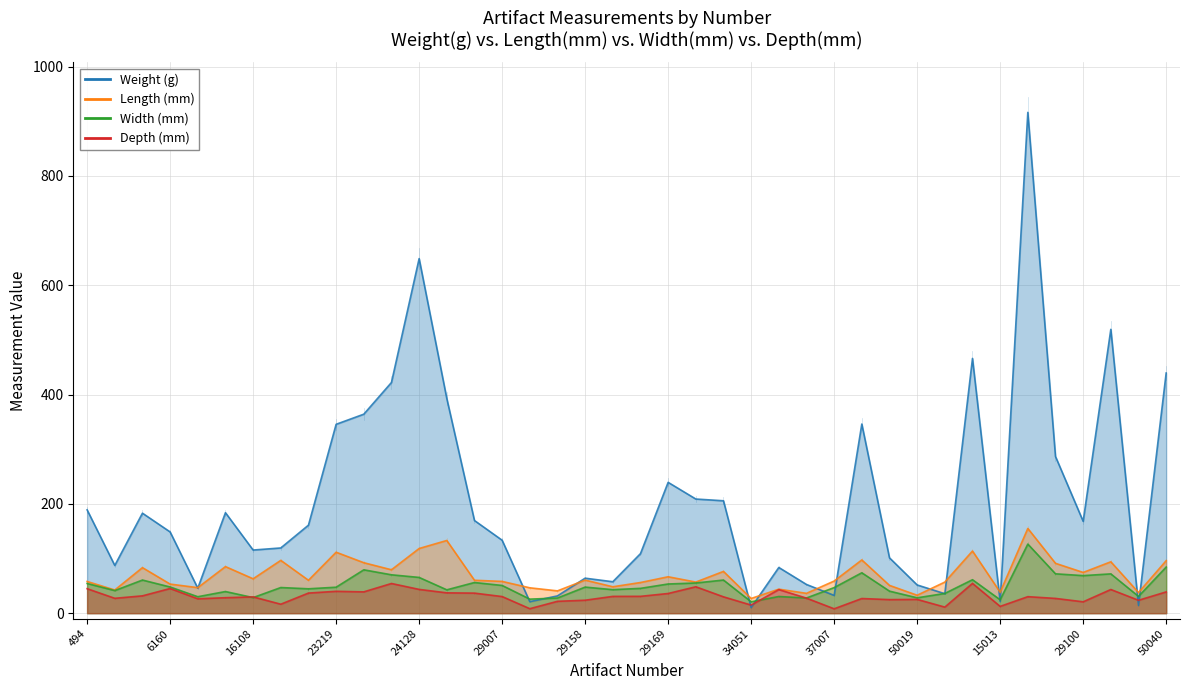

Reading left to right, what are all the values shown in this chart?

Weight (g): 494=189.0	4131=87.3	6136=182.9	6160=148.6	14040=45.7	15101=183.8	16108=115.5	18112=119.3	18394=161.0	23219=345.5	23247=364.0	23251=422.0	24128=648.6	25034=392.7	28071=169.5	29007=133.4	29099=21.0	29132=31.6	29158=64.0	29161=57.5	29165=108.9	29169=239.3	29218=208.8	32098=205.6	34051=10.3	34052=83.6	34063=52.5	37007=32.5	41082=346.0	46093=101.2	50019=51.6	53008=35.6	5025=466.0	15013=21.4	23106=916.1	28065=286.6	29100=168.0	35005=519.2	43208=14.2	50040=439.3
Length (mm): 494=58.0	4131=42.4	6136=83.3	6160=53.2	14040=46.7	15101=85.2	16108=62.9	18112=96.6	18394=60.2	23219=111.5	23247=92.3	23251=79.4	24128=118.3	25034=133.0	28071=60.2	29007=58.1	29099=46.4	29132=40.8	29158=60.5	29161=48.3	29165=56.1	29169=66.6	29218=56.9	32098=76.4	34051=26.9	34052=43.9	34063=36.3	37007=58.8	41082=97.4	46093=50.8	50019=32.8	53008=56.9	5025=113.7	15013=38.3	23106=155.0	28065=91.2	29100=74.5	35005=94.0	43208=37.8	50040=96.0
Width (mm): 494=54.3	4131=41.3	6136=60.6	6160=47.9	14040=30.1	15101=39.6	16108=28.5	18112=46.9	18394=44.6	23219=47.5	23247=79.3	23251=70.2	24128=65.4	25034=42.7	28071=56.1	29007=50.7	29099=25.7	29132=27.7	29158=47.7	29161=43.0	29165=45.4	29169=53.4	29218=55.2	32098=60.6	34051=20.8	34052=30.5	34063=27.8	37007=46.8	41082=73.9	46093=40.3	50019=28.1	53008=36.1	5025=61.2	15013=24.5	23106=126.4	28065=72.0	29100=68.7	35005=71.9	43208=30.7	50040=84.3
Depth (mm): 494=44.8	4131=27.2	6136=31.7	6160=45.1	14040=26.3	15101=28.3	16108=29.8	18112=16.4	18394=36.8	23219=40.0	23247=39.0	23251=54.3	24128=43.5	25034=37.2	28071=36.7	29007=30.4	29099=8.2	29132=21.7	29158=23.7	29161=30.7	29165=30.8	29169=36.0	29218=48.3	32098=29.9	34051=14.8	34052=43.1	34063=27.5	37007=8.0	41082=26.8	46093=24.8	50019=25.2	53008=11.1	5025=54.5	15013=12.4	23106=30.2	28065=27.0	29100=20.8	35005=43.3	43208=23.6	50040=38.9